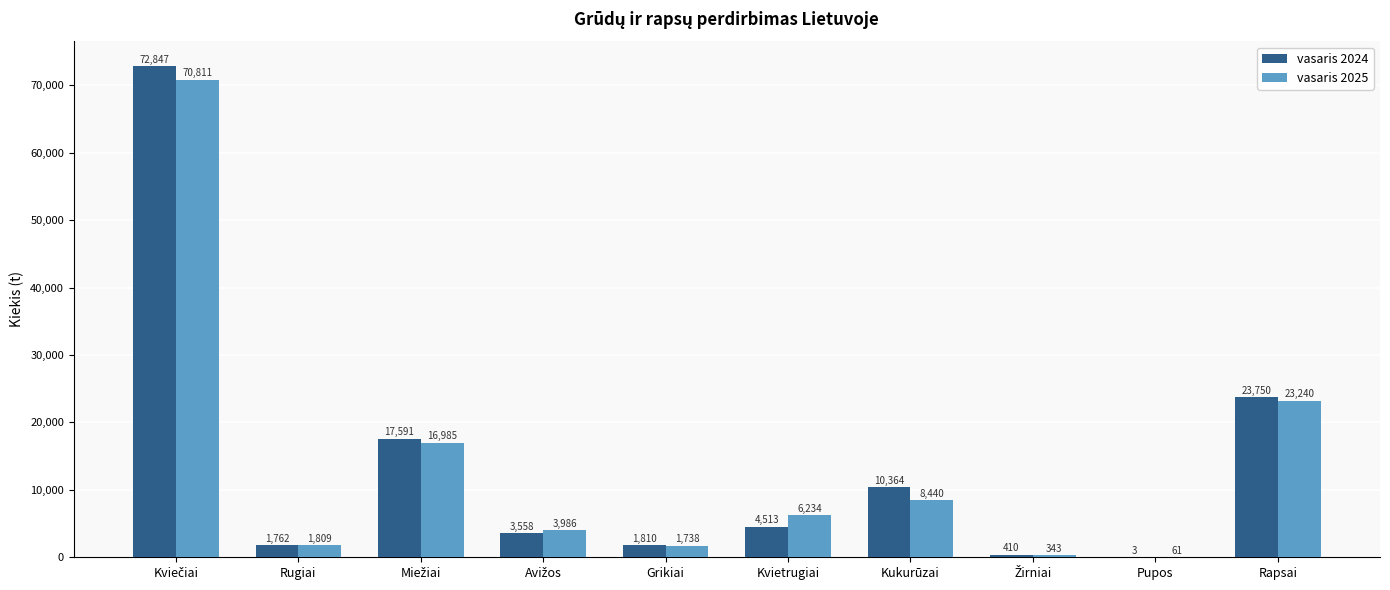

Is it true that vasaris 2024 equals 1761.5 at Rugiai?

True